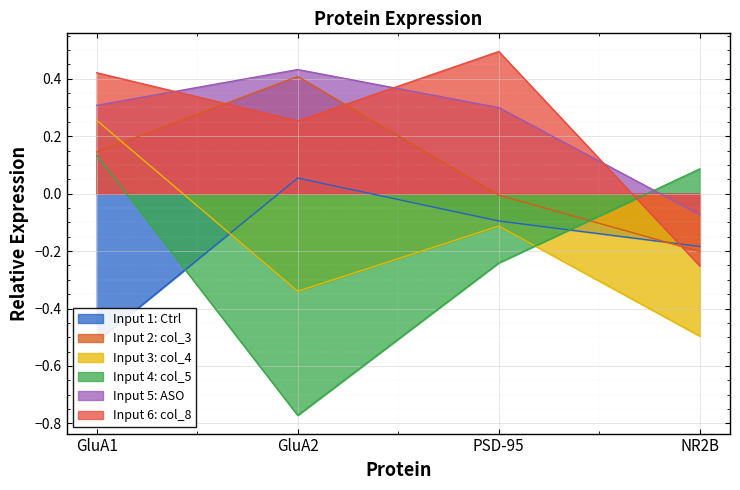

True or false: col_3 has a value of 0.2 at GluA1.

False